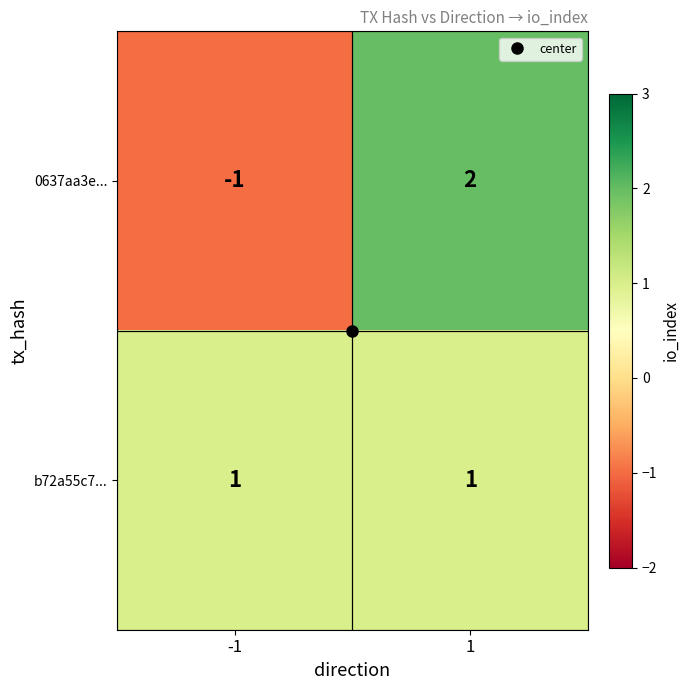

List the series in order of their peak value, lowest first.

b72a55c7..., 0637aa3e...